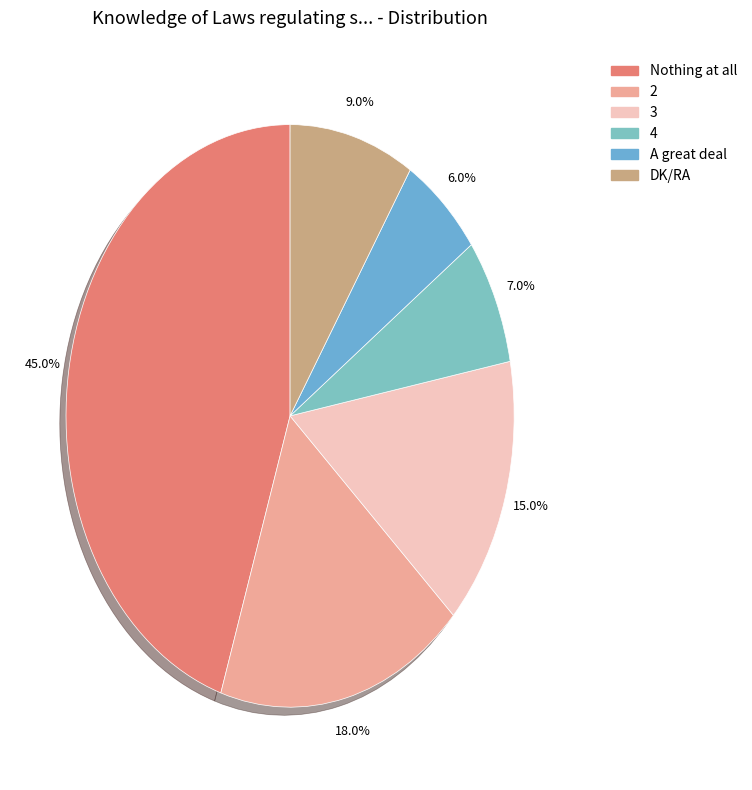

Does any single category account for the majority?

No